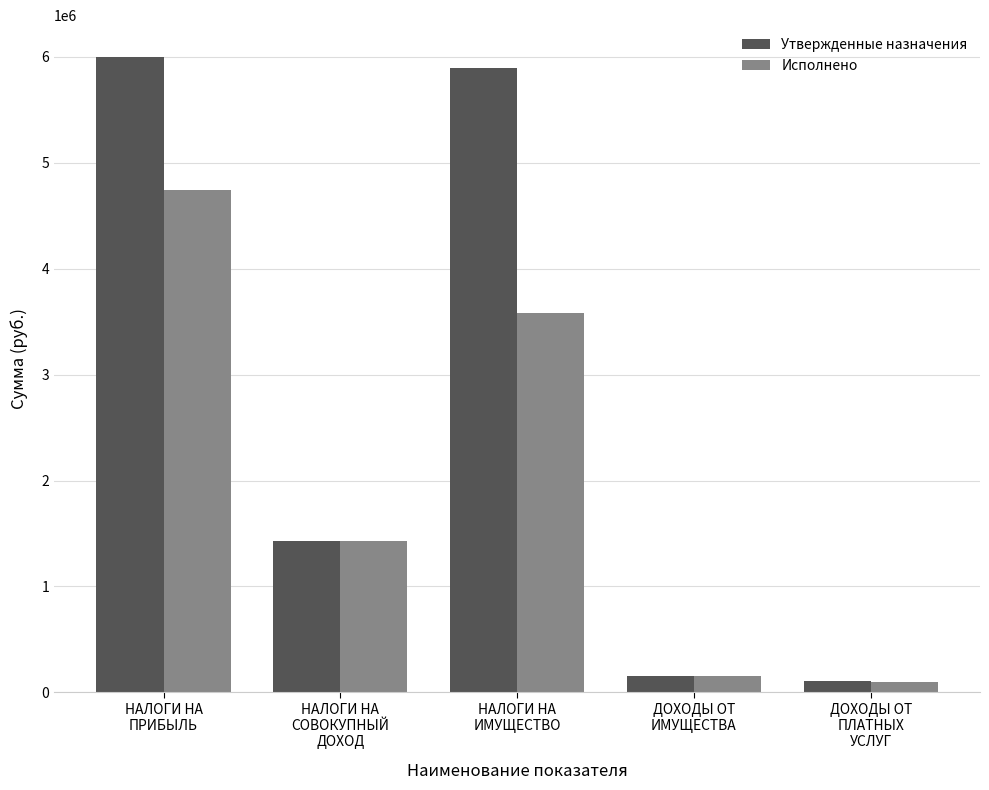

At how many categories does at least one series exceed 5038048?

2